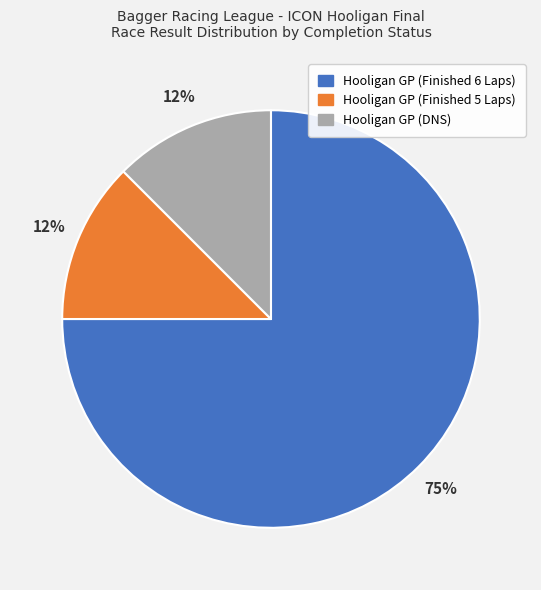

How many slices are in this pie chart?

3